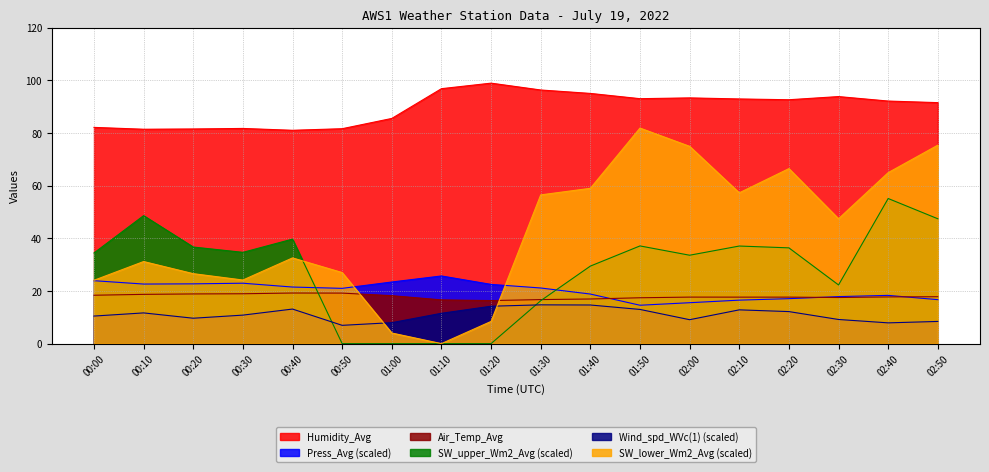

Where is the first local maximum for SW_upper_Wm2_Avg?

00:10